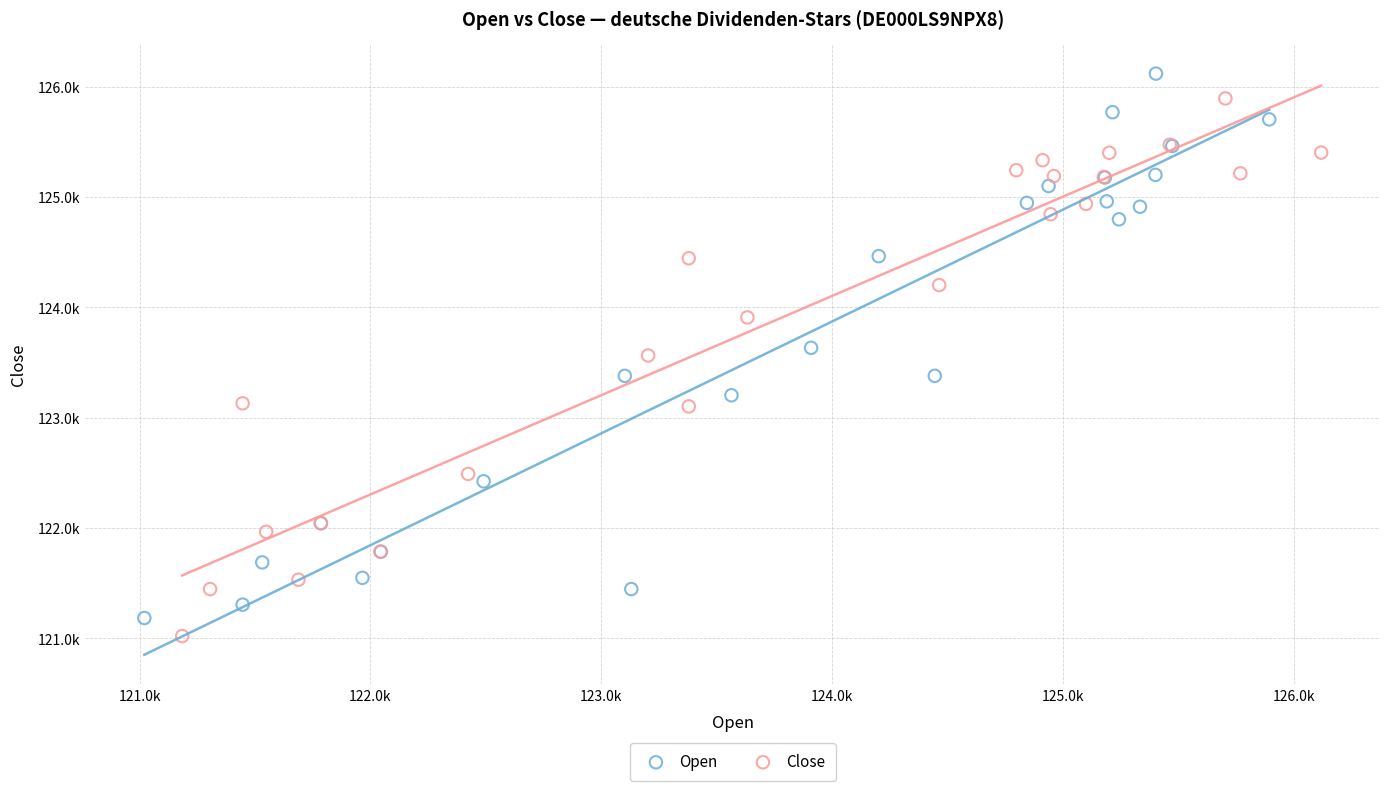

Which series has the widest spread of Y values?

Open